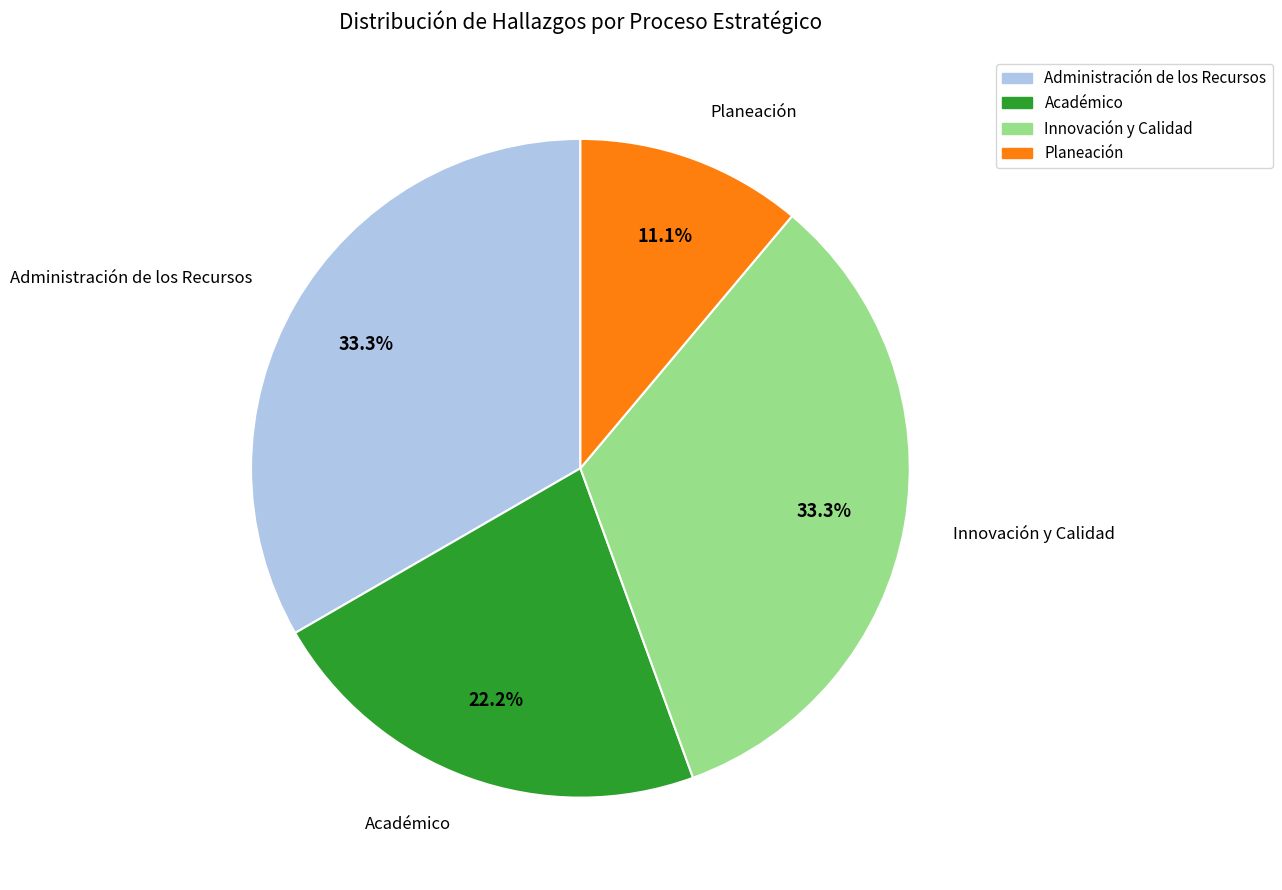

To the nearest percent, what is the difference between the largest and smallest slice percentages?

22%